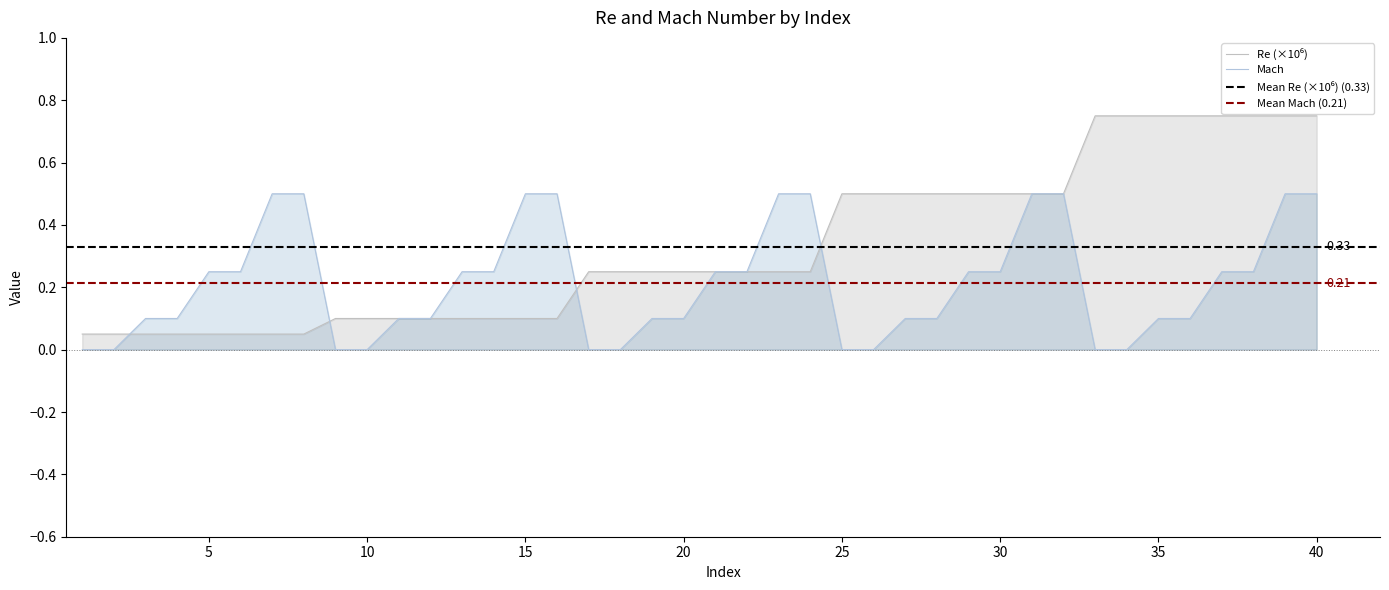

Which series ends up on top after the final intersection of Re and Mach?

Re